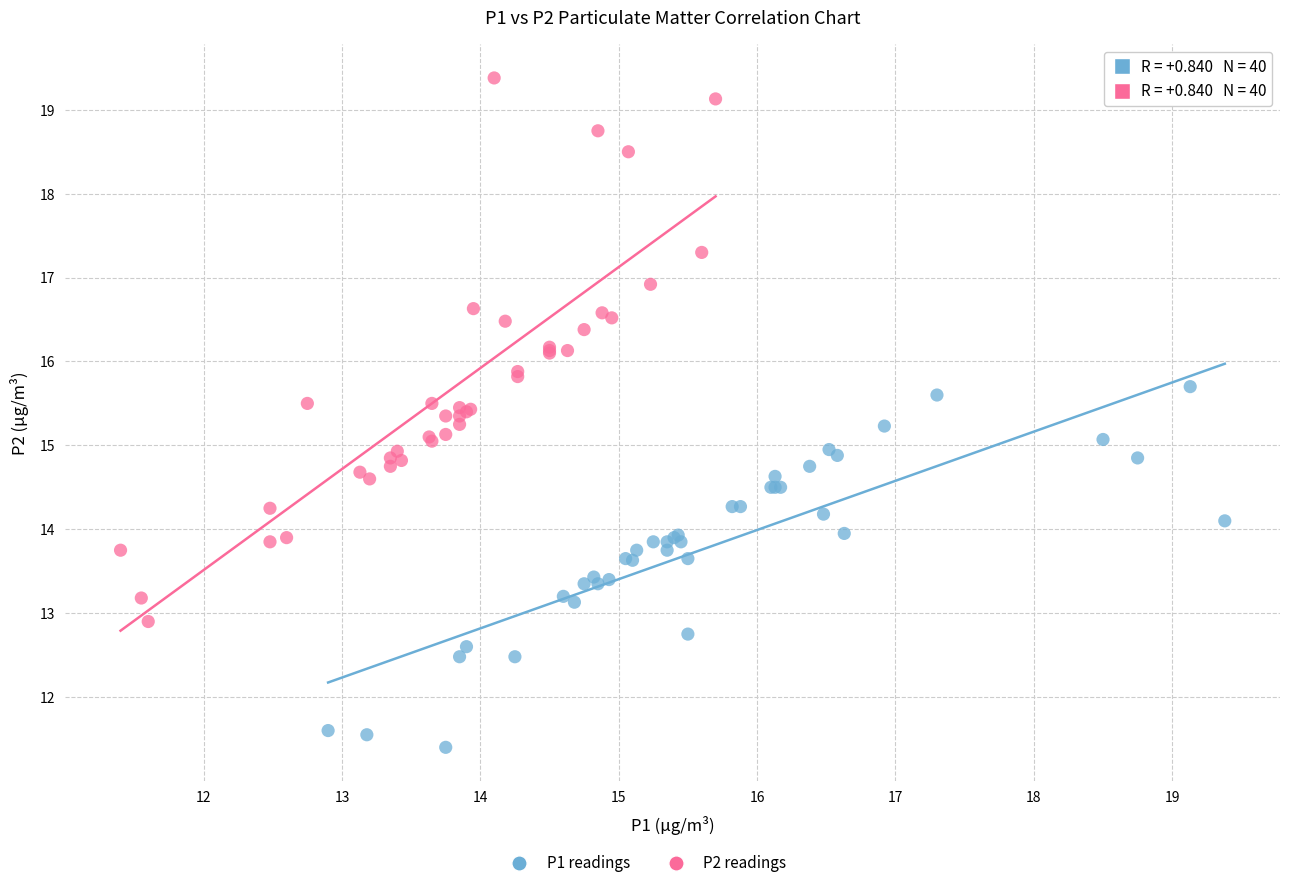

Which series reaches the maximum Y coordinate?

P2 readings